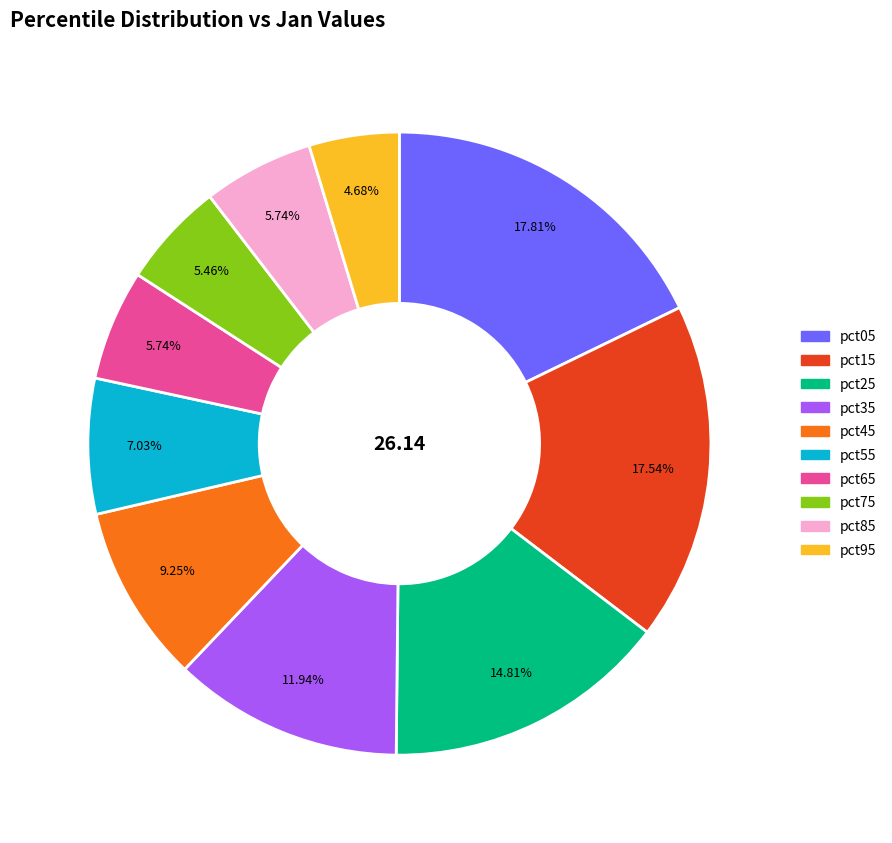

How many slices are in this pie chart?

10